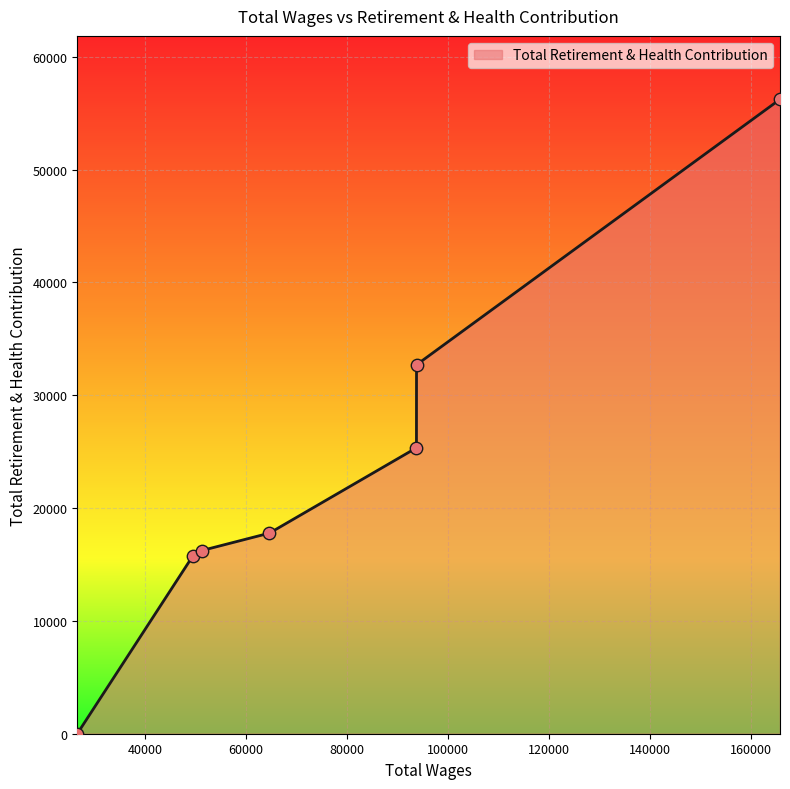

What is the greatest value displayed?

56228